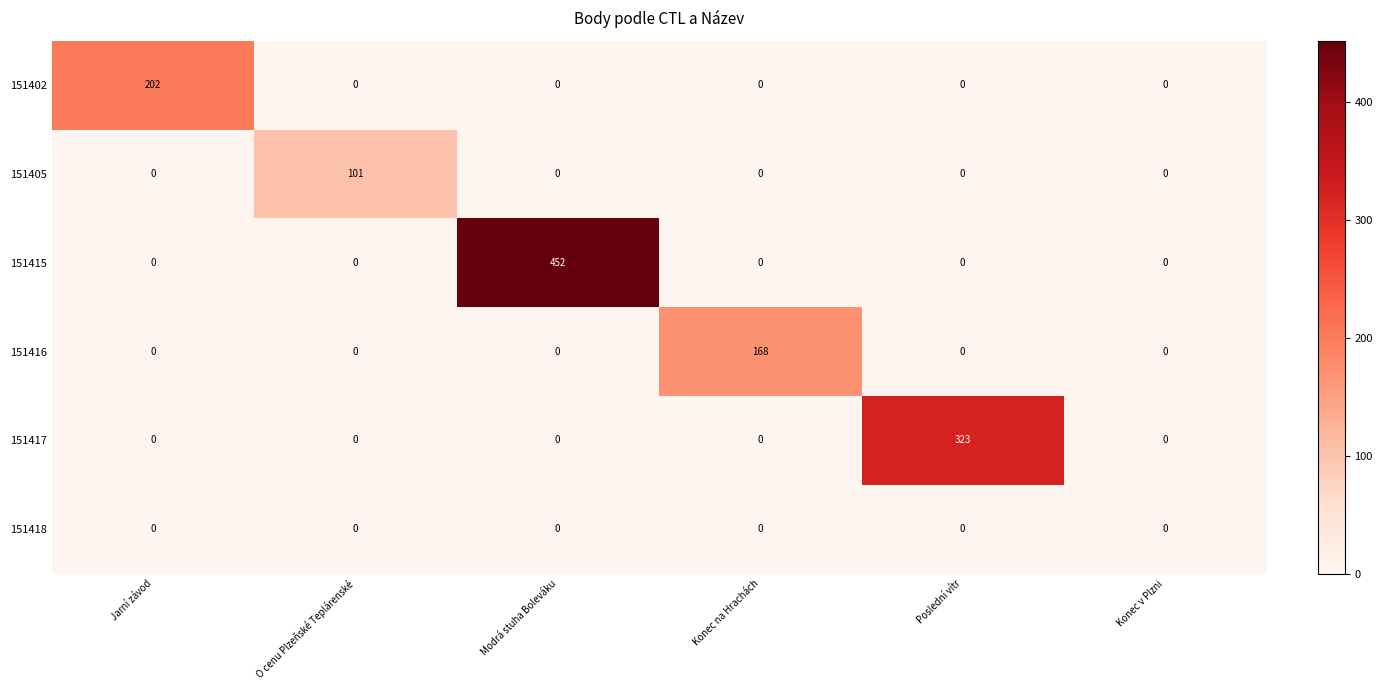

What is the average value of the 151417 series?

54